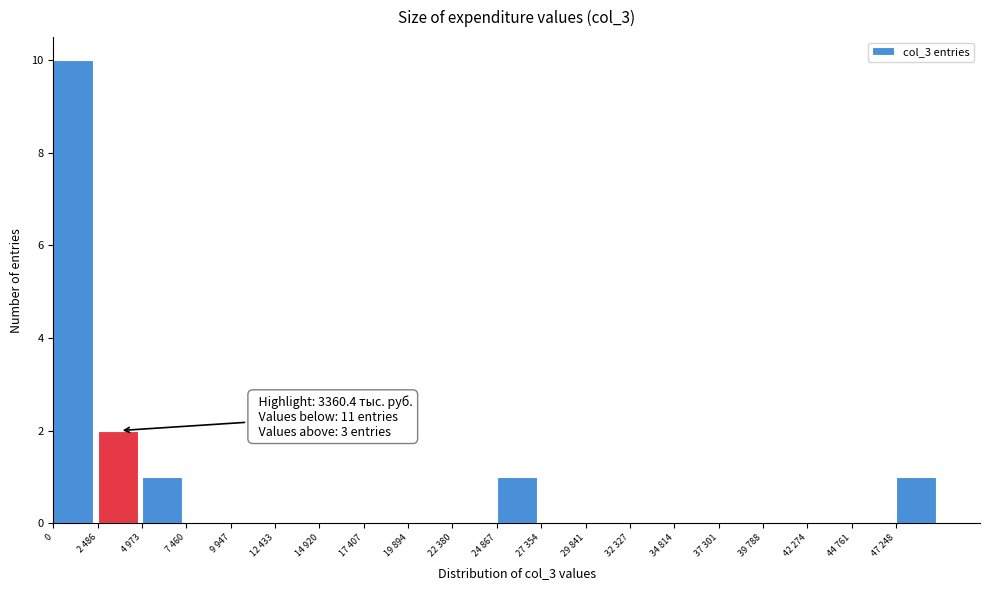

Reading left to right, transcribe all the data shown in this chart.

0=10	2 486=2	4 973=1	7 460=0	9 947=0	12 433=0	14 920=0	17 407=0	19 894=0	22 380=0	24 867=1	27 354=0	29 841=0	32 327=0	34 814=0	37 301=0	39 788=0	42 274=0	44 761=0	47 248=1